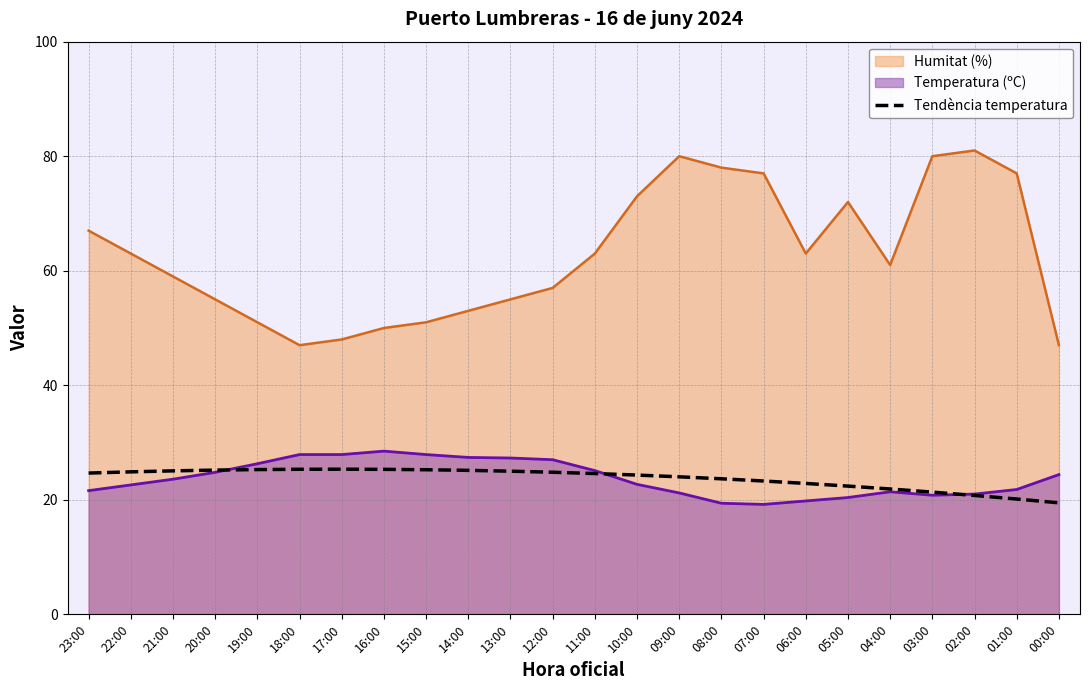

Which series has the widest spread of values?

Humitat (%)